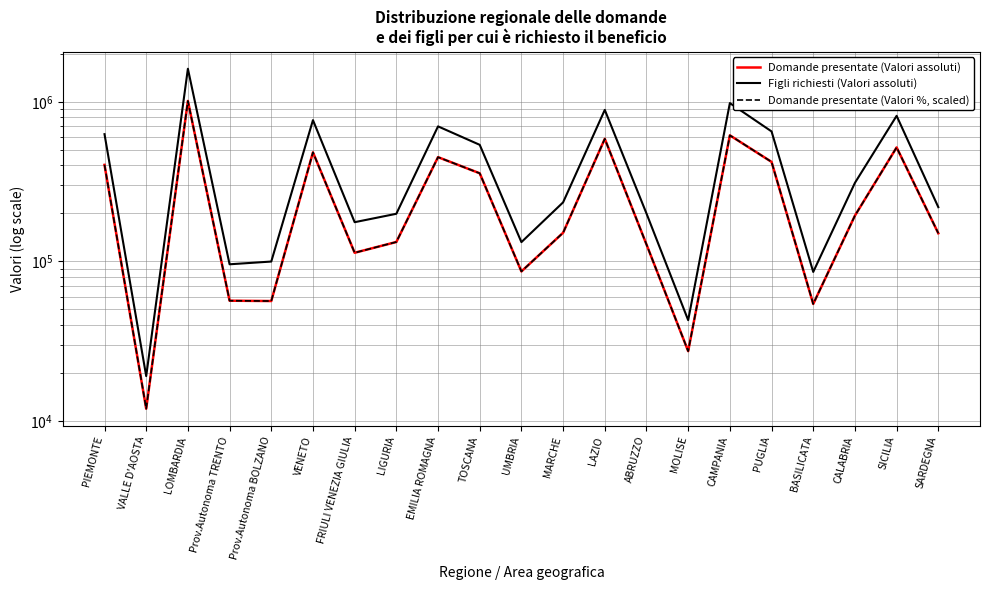

Reading left to right, what are all the values shown in this chart?

Domande presentate (Valori assoluti): 402231.0	11900.0	1012400.0	56589.0	56324.0	481986.0	113067.0	132099.0	449604.0	356226.0	86350.0	150904.0	585839.0	127517.0	27309.0	616121.0	419927.0	53990.0	193243.0	517442.0	149793.0
Figli richiesti (Valori assoluti): 626577.0	19060.0	1611578.0	95733.0	99600.0	767163.0	175799.0	198497.0	701234.0	537163.0	131838.0	234123.0	889587.0	199351.0	42735.0	981112.0	651875.0	85737.0	310229.0	816378.0	218416.0
Domande presentate (Valori %, scaled): 402231.0	11900.0	1012400.0	56589.0	56324.0	481986.0	113067.0	132099.0	449604.0	356226.0	86350.0	150904.0	585839.0	127517.0	27309.0	616121.0	419927.0	53990.0	193243.0	517442.0	149793.0